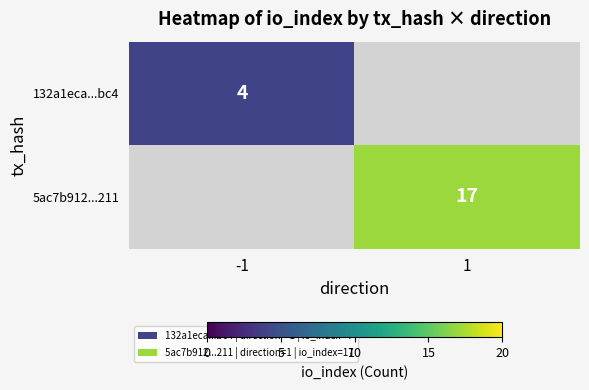

True or false: 132a1eca...bc4 has a value of 4 at -1.

True